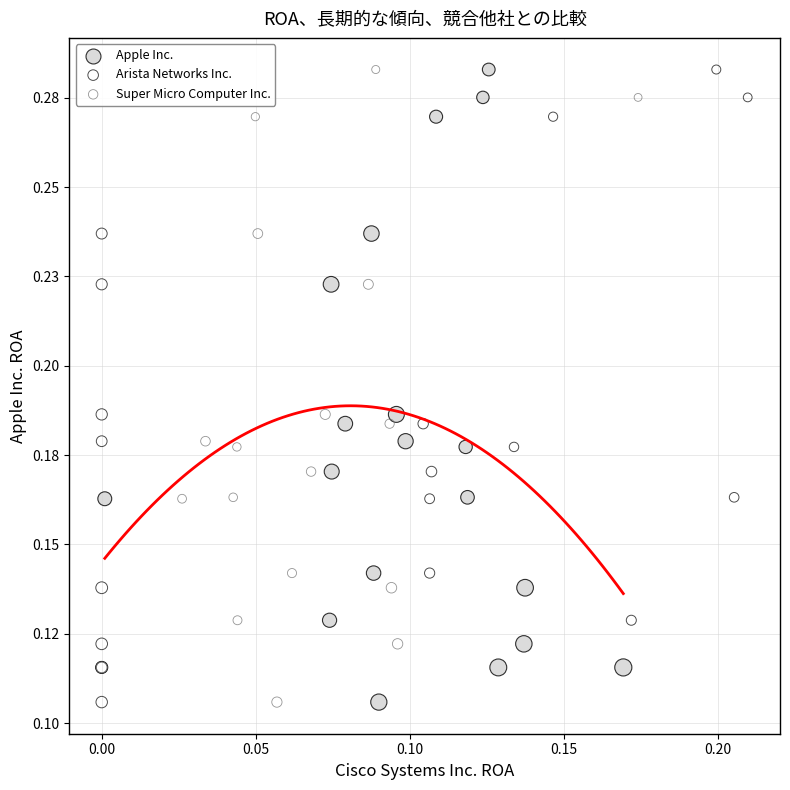

What are all the series names shown in the legend?

Apple Inc., Arista Networks Inc., Super Micro Computer Inc.